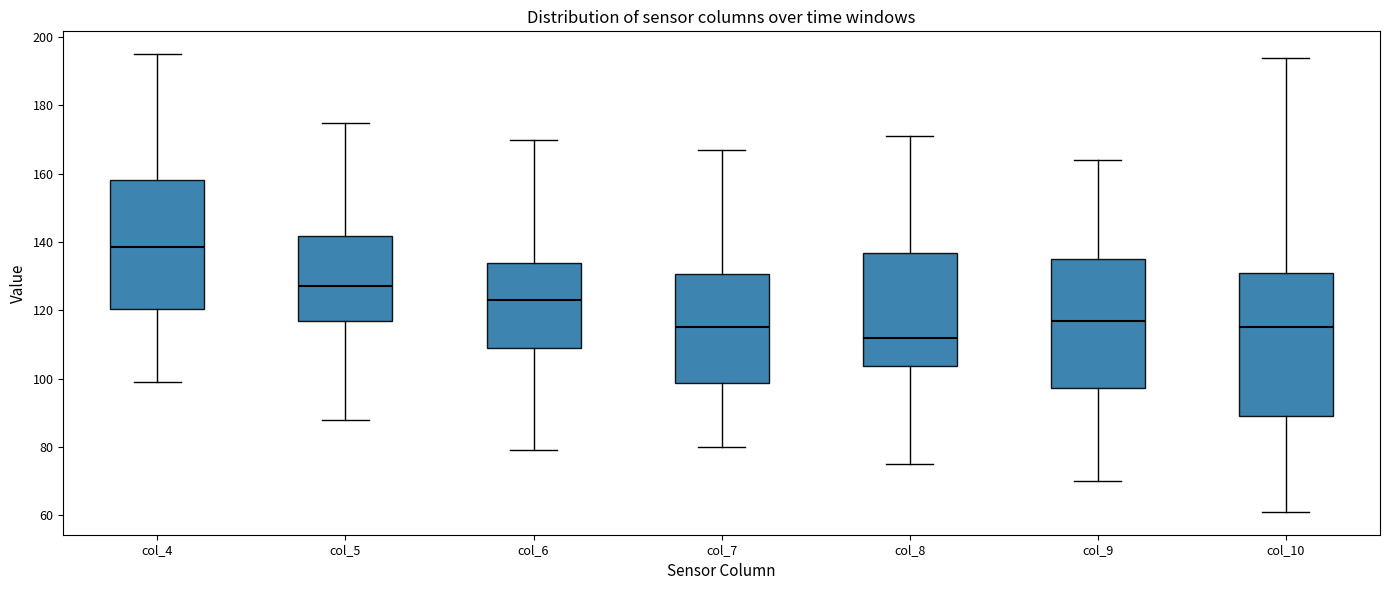

Reading left to right, read every box against the y-axis: the position of its median line, the range the box covers, and the ends of its whiskers. The values are not printed on the chart, so give them approximately, as read against the axis.

col_4: median 138, box 120 to 158, whiskers 100 to 196
col_5: median 128, box 118 to 142, whiskers 88 to 176
col_6: median 124, box 110 to 134, whiskers 80 to 170
col_7: median 116, box 98 to 130, whiskers 80 to 168
col_8: median 112, box 104 to 136, whiskers 76 to 172
col_9: median 118, box 98 to 136, whiskers 70 to 164
col_10: median 116, box 90 to 132, whiskers 62 to 194